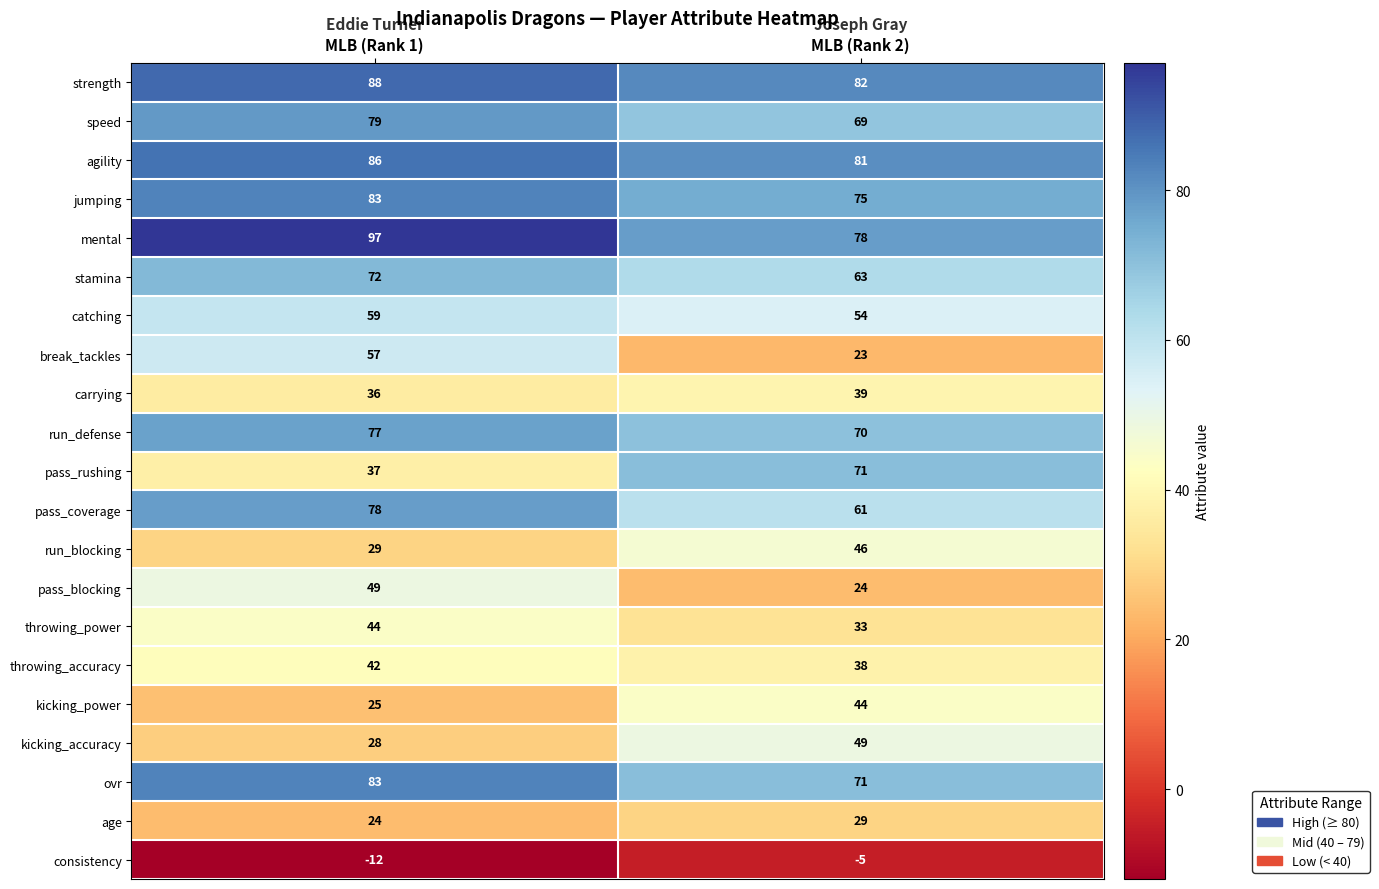

List the labels in order of throwing_power value, smallest first.

MLB (Rank 2), MLB (Rank 1)